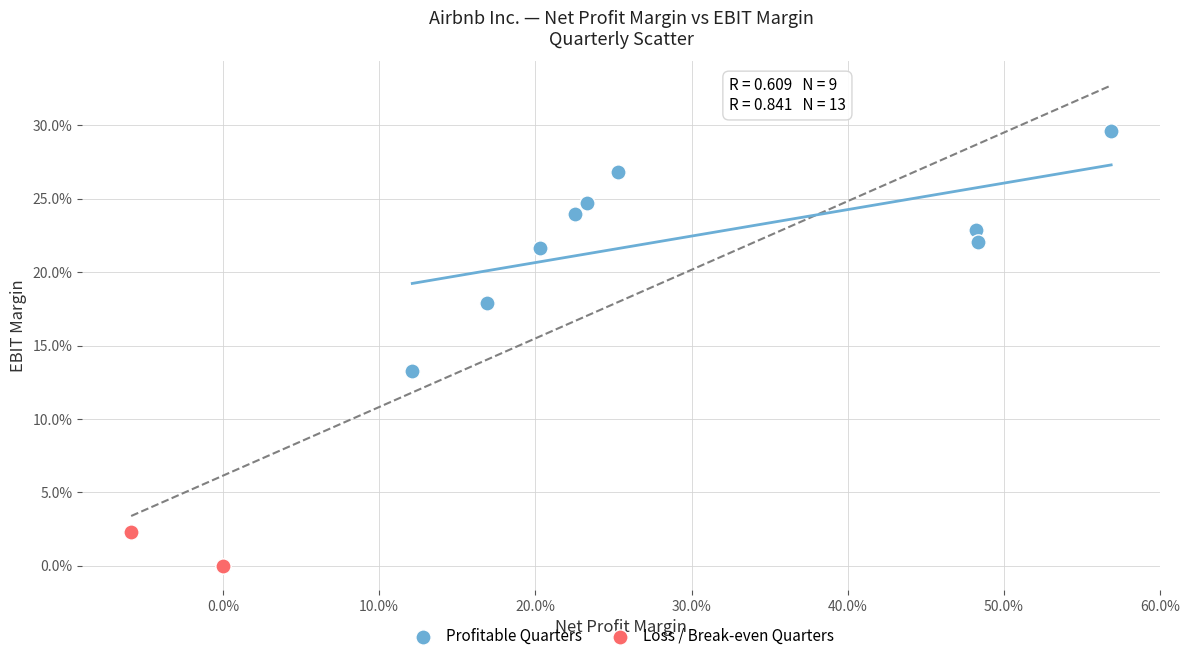

What are all the series names shown in the legend?

Profitable Quarters, Loss / Break-even Quarters